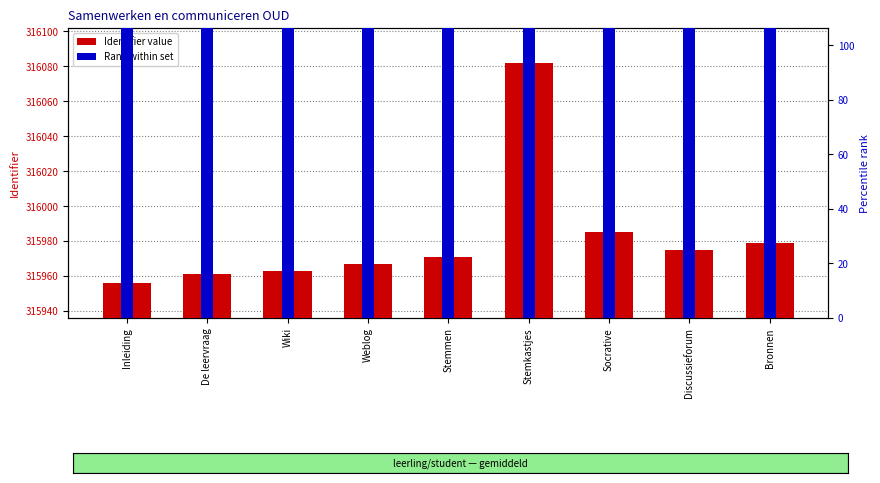

Reading right to left, extract all data points from this chart.

Identifier value: 315979	315975	315985	316082	315971	315967	315963	315961	315956
Rank within set: 2000	2000	2000	2000	2000	2000	2000	2000	2000